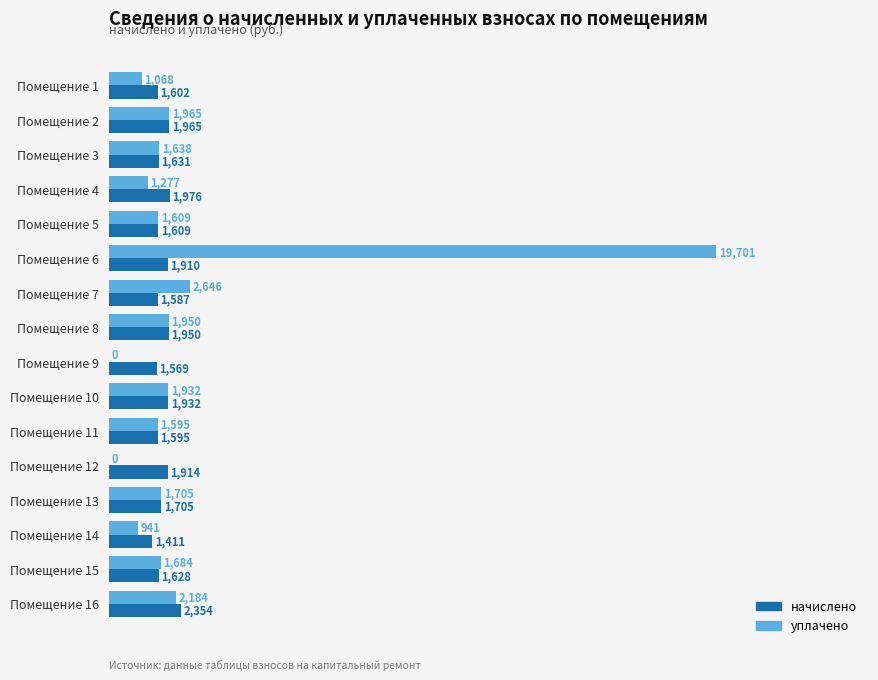

At which category does the chart reach its peak across all series?

Помещение 6